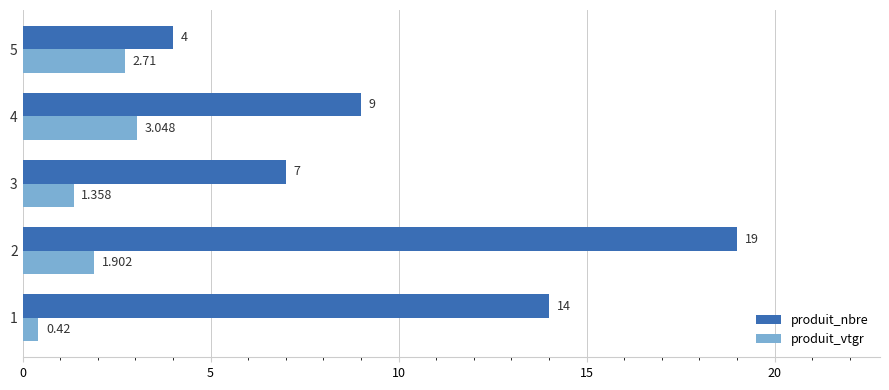

Rank the series by their average value, from lowest to highest.

produit_vtgr, produit_nbre